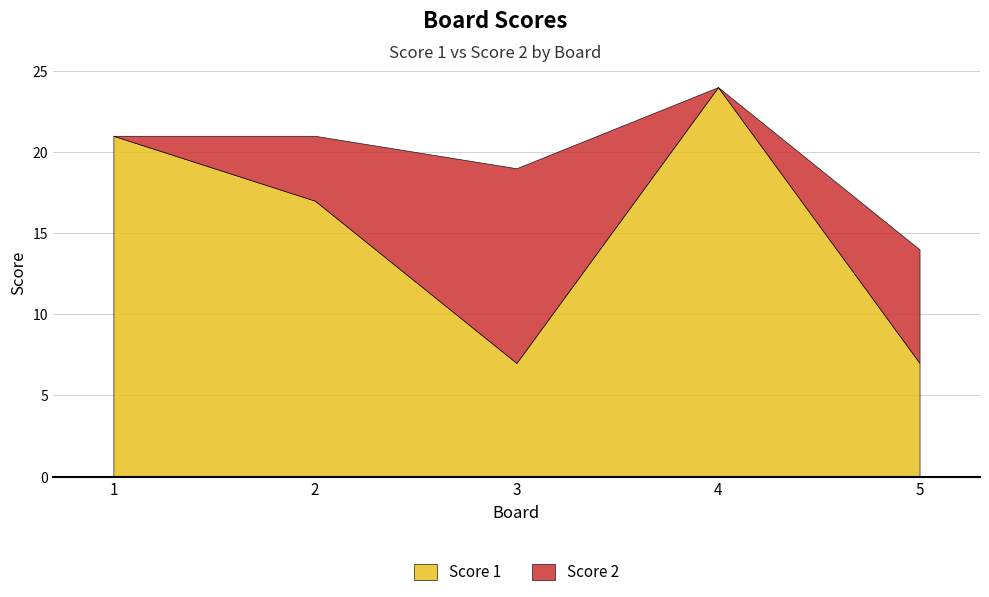

At which label does Score 1 reach its peak?

4